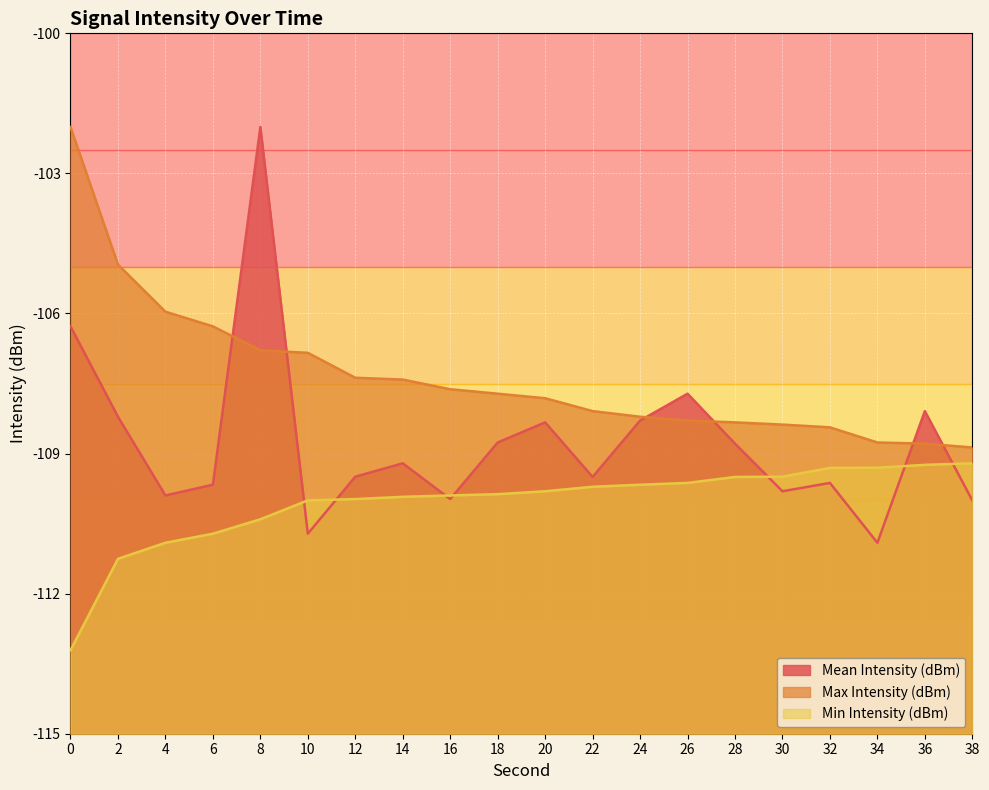

Rank the series at 32 from lowest to highest value.

Mean Intensity (dBm), Min Intensity (dBm), Max Intensity (dBm)